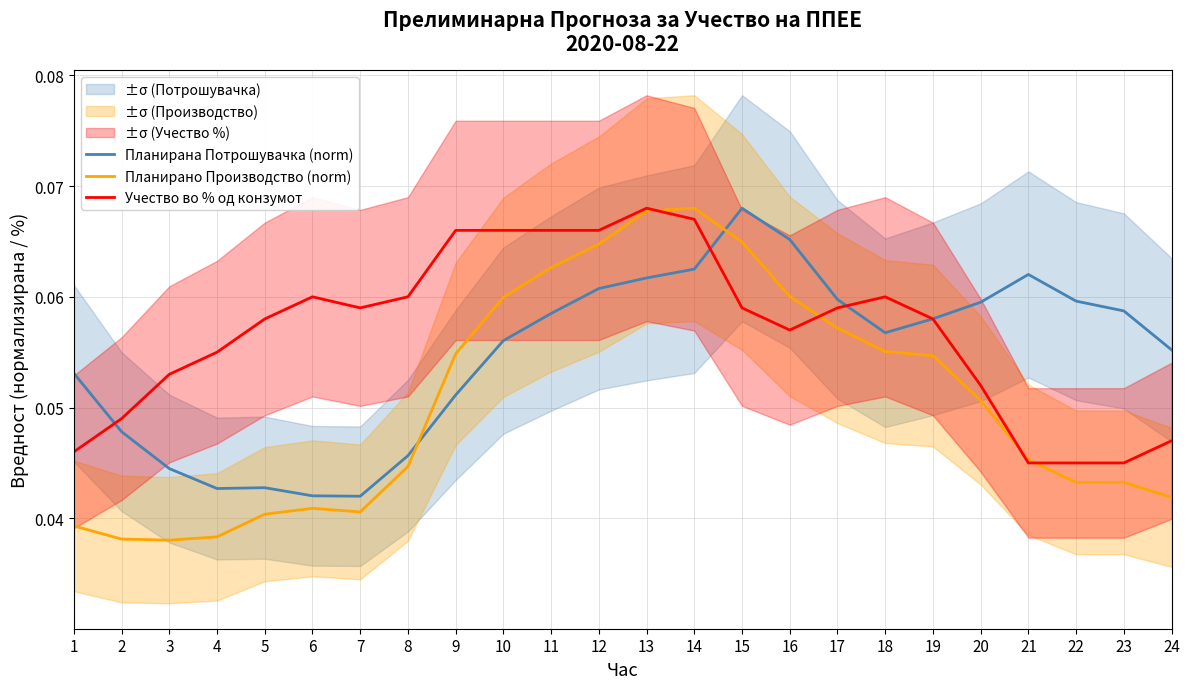

After their last crossing, which series has the higher values: Планирано Производство (norm) or Планирана Потрошувачка (norm)?

Планирана Потрошувачка (norm)